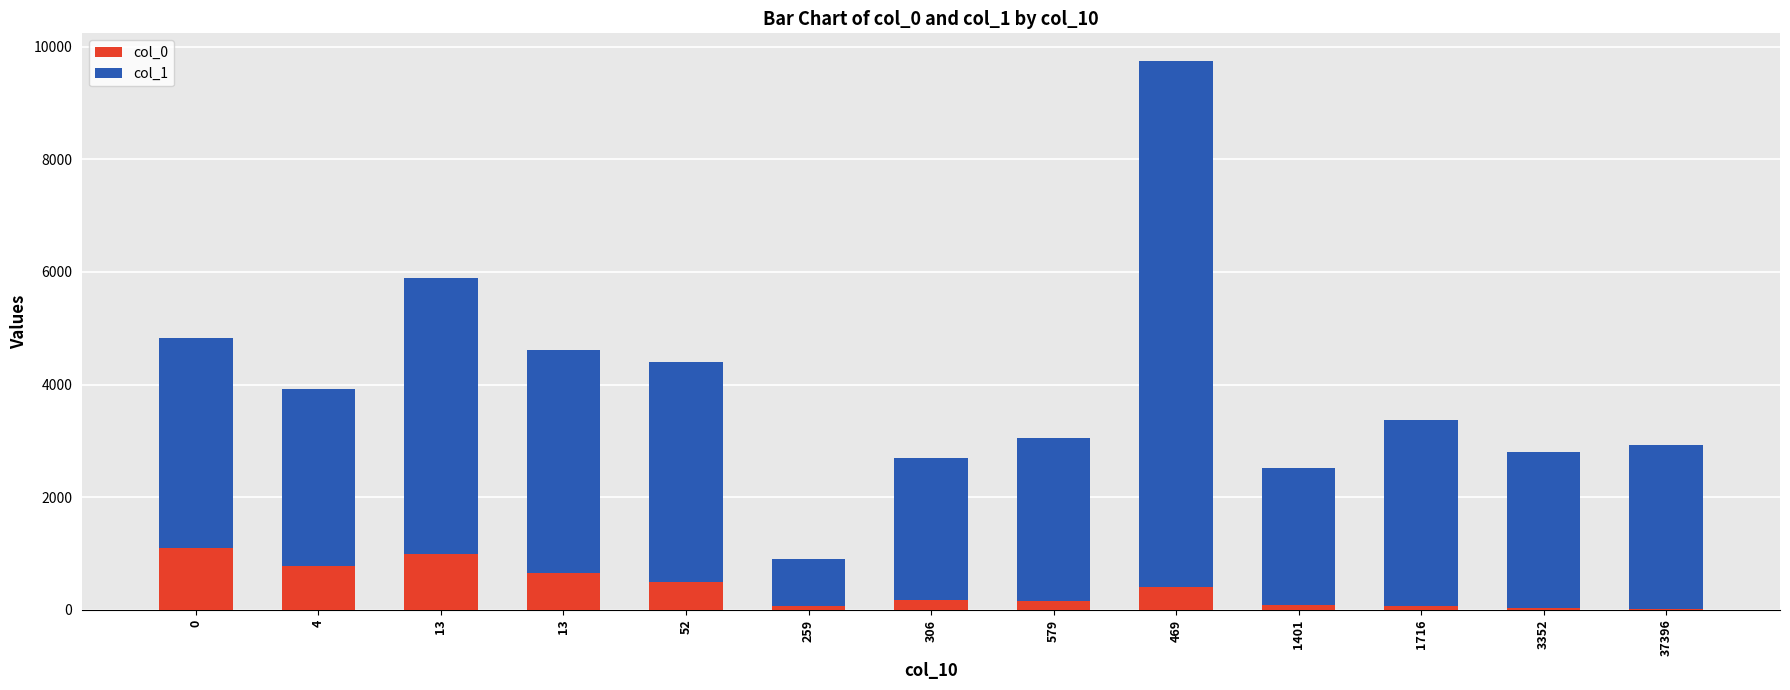

What is the difference between the maximum and minimum values in the col_1 series?

8520